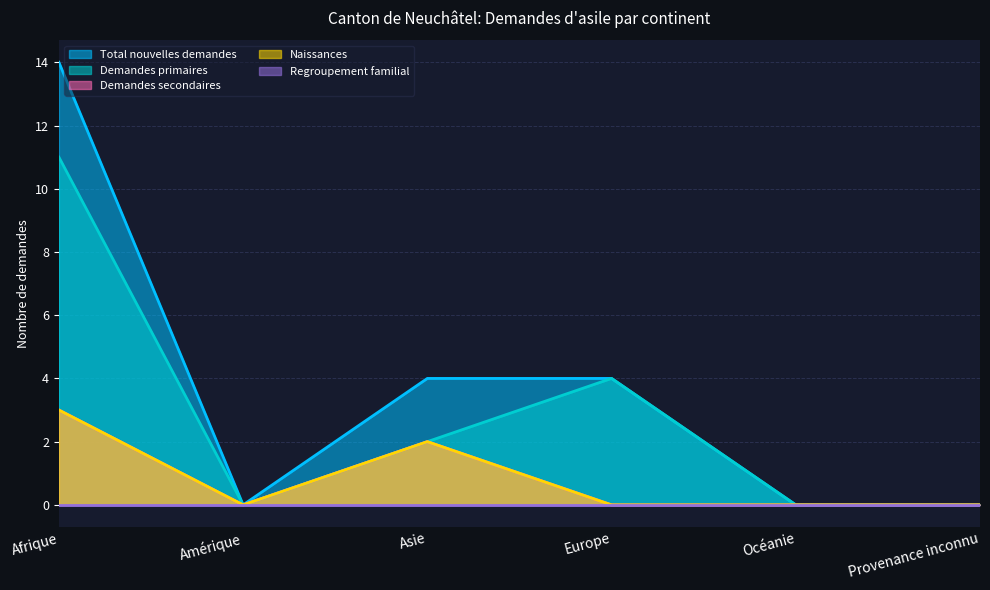

How many data points in Naissances are above 0?

2